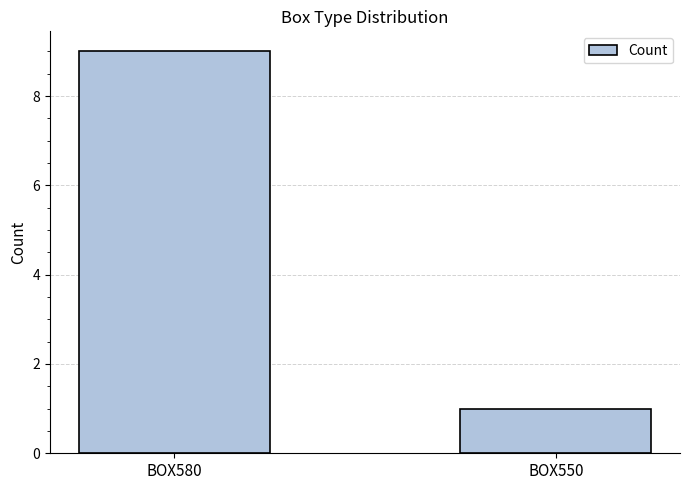

Which label corresponds to the largest value in the chart?

BOX580